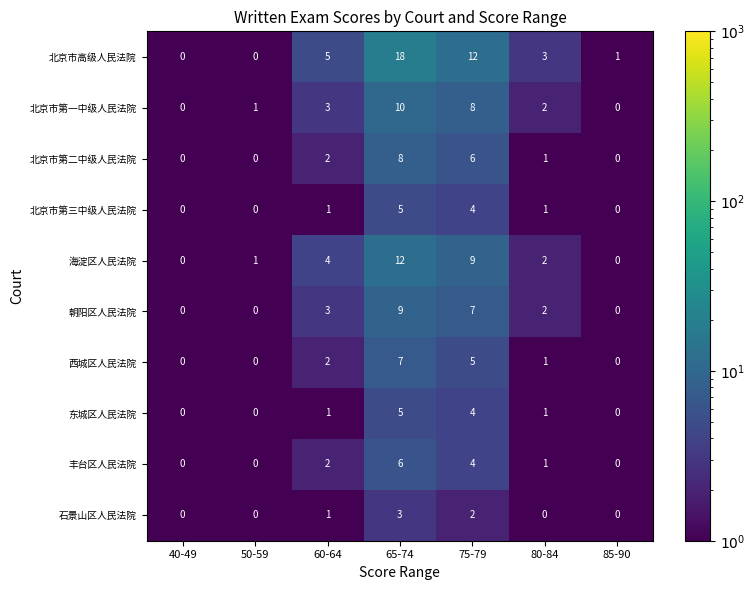

At which label does 朝阳区人民法院 first exceed 2?

60-64